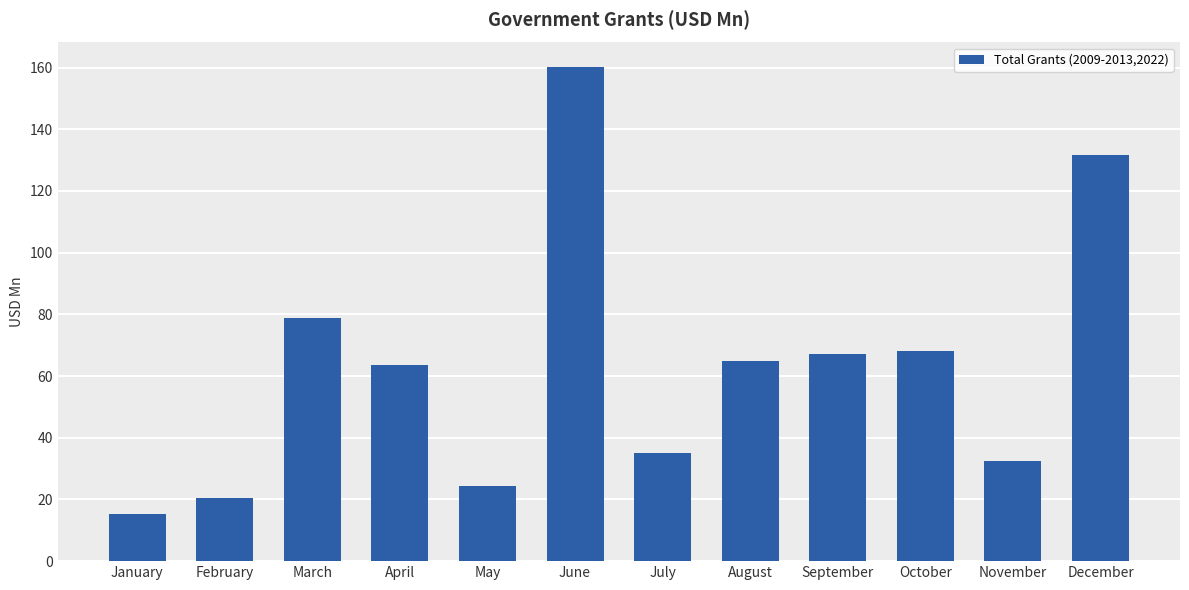

What value does the data have at December?

131.8